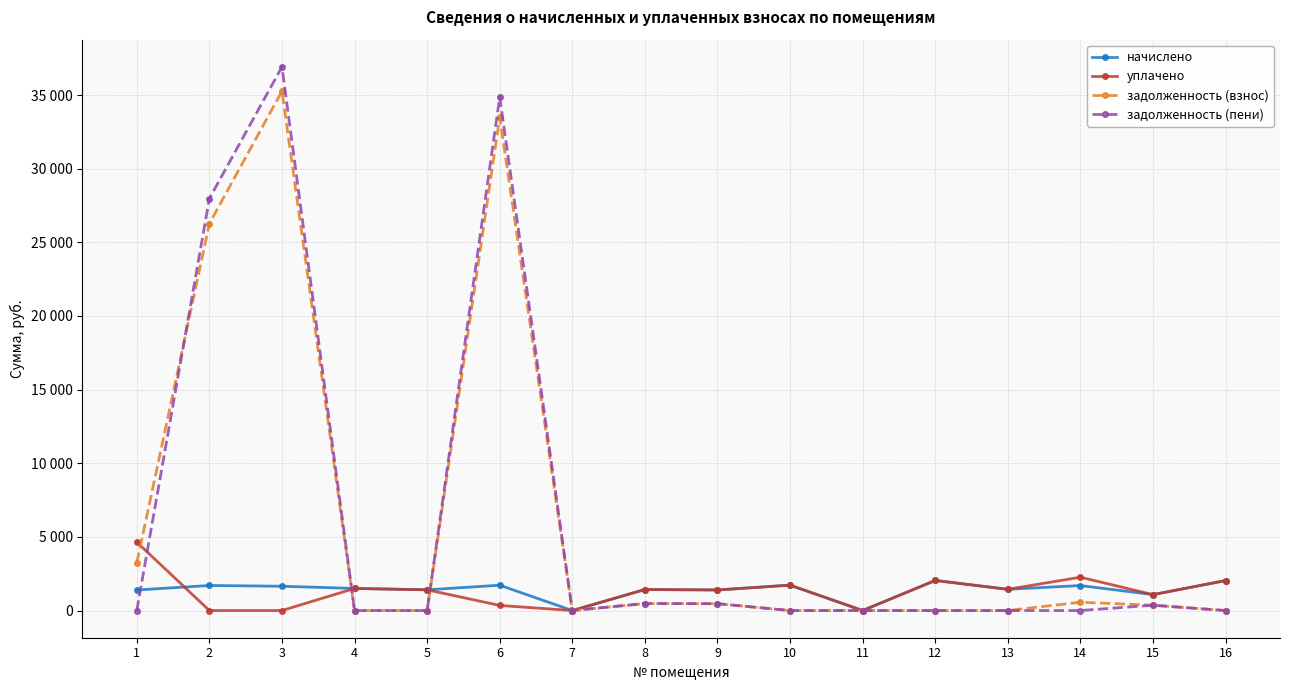

Reading left to right, list all the values displayed in this chart.

начислено: 1=1393.1	2=1701.0	3=1649.7	4=1499.4	5=1407.8	6=1719.4	7=0.0	8=1426.1	9=1396.7	10=1723.0	11=0.0	12=2042.0	13=1440.8	14=1697.4	15=1081.5	16=2034.6
уплачено: 1=4643.6	2=0.0	3=0.0	4=1499.4	5=1407.8	6=346.0	7=0.0	8=1426.1	9=1396.5	10=1723.0	11=0.0	12=2042.0	13=1440.8	14=2263.2	15=1081.5	16=2034.6
задолженность (взнос): 1=3250.5	2=26273.0	3=35266.1	4=0.0	5=0.0	6=33484.0	7=0.0	8=475.4	9=465.4	10=0.0	11=0.0	12=0.0	13=0.0	14=565.8	15=360.5	16=0.0
задолженность (пени): 1=0.0	2=27974.0	3=36915.8	4=0.0	5=0.0	6=34857.3	7=0.0	8=475.4	9=465.6	10=0.0	11=0.0	12=0.0	13=0.0	14=0.0	15=360.5	16=0.0